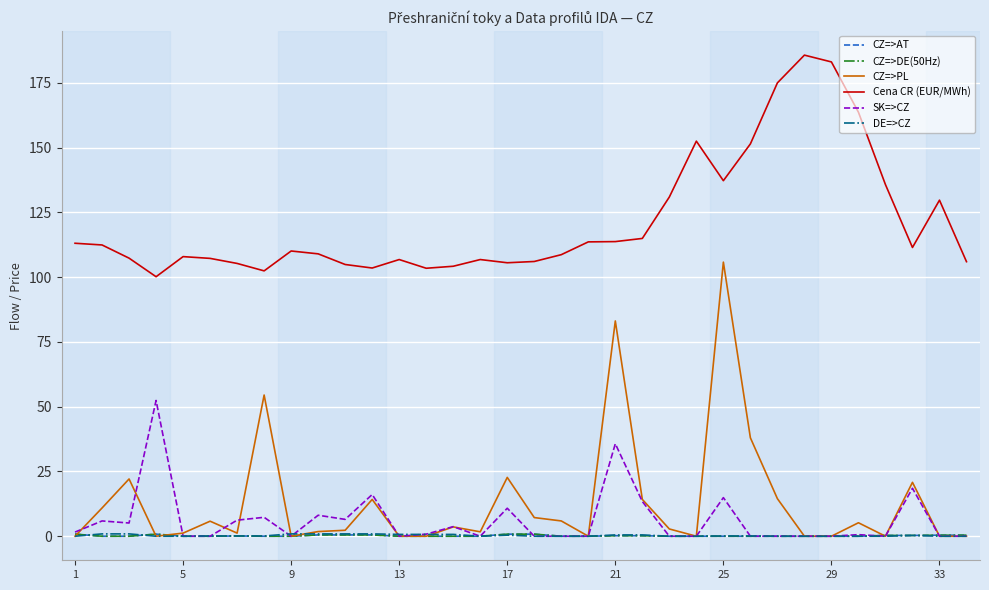

Which series has the largest total across all categories?

Cena CR (EUR/MWh)